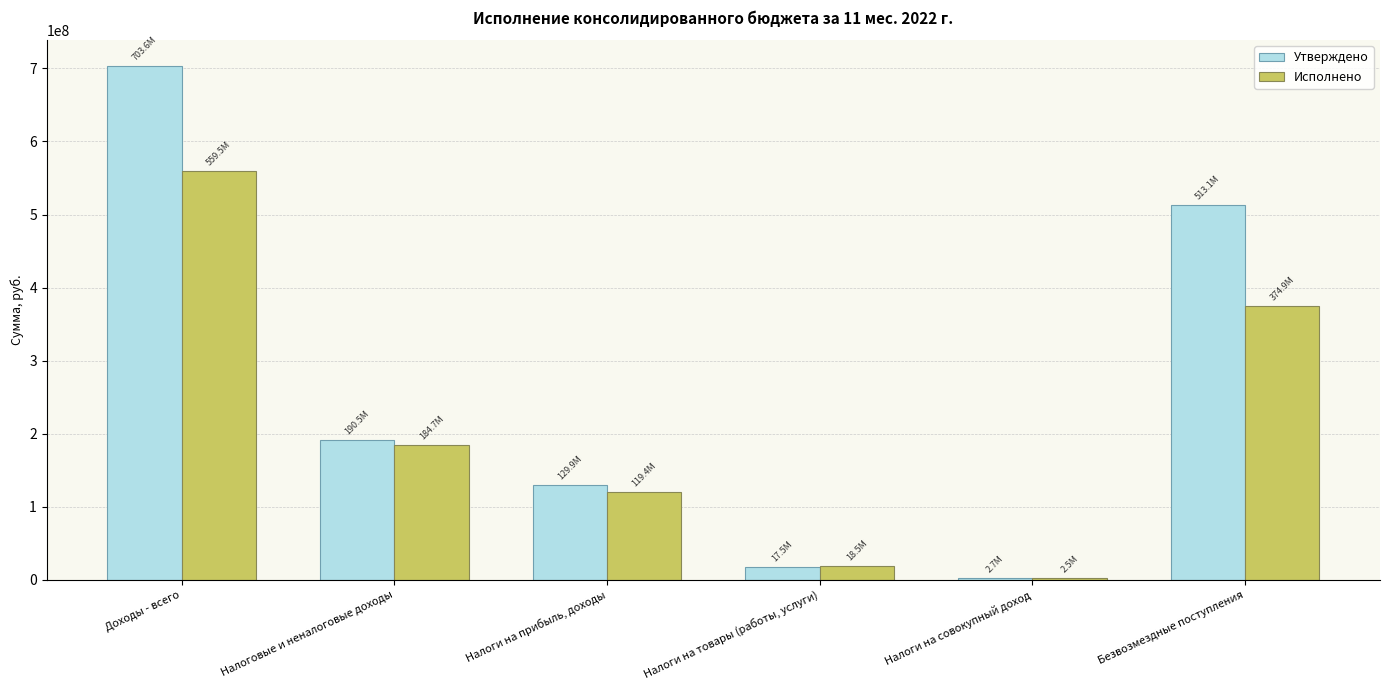

How many bars are there in total?

12